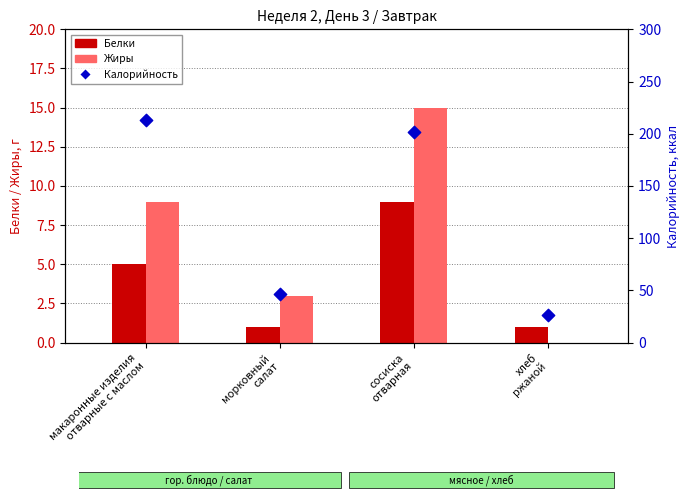

Which series has the largest total across all categories?

Калорийность